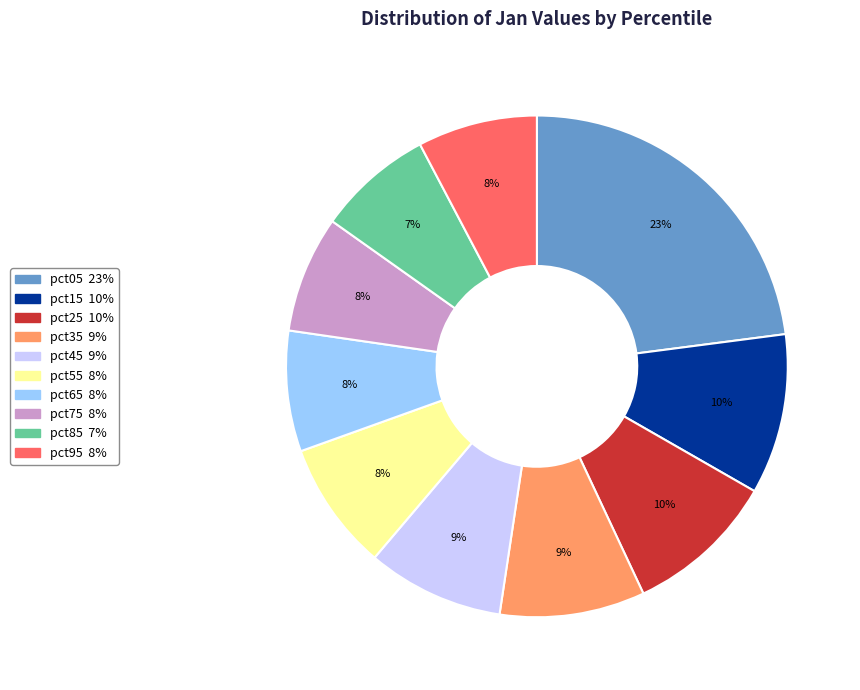

How many slices are in this pie chart?

10